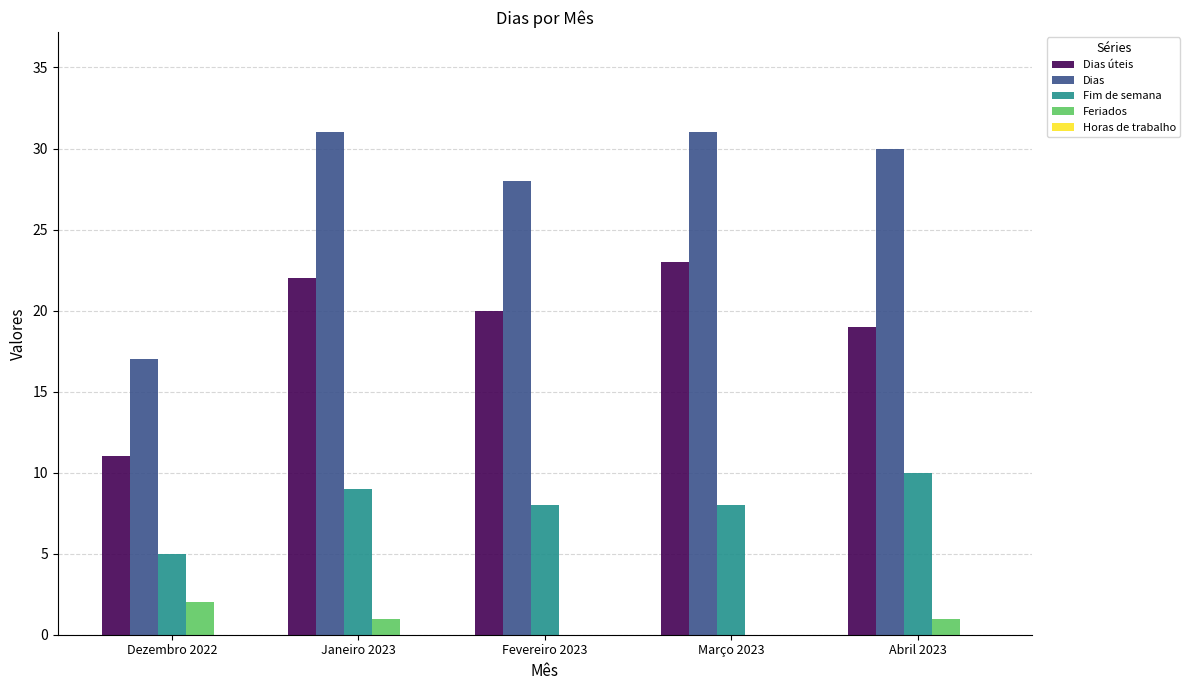

Which series has the widest spread of values?

Dias